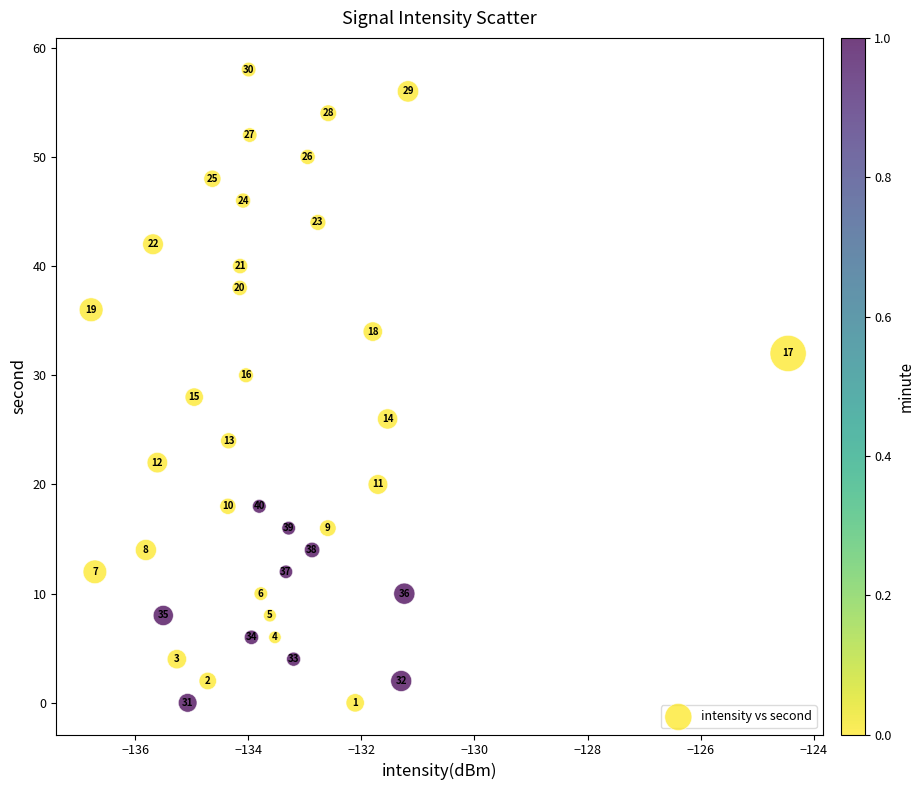

What is the range of Y values (max minus min)?

58